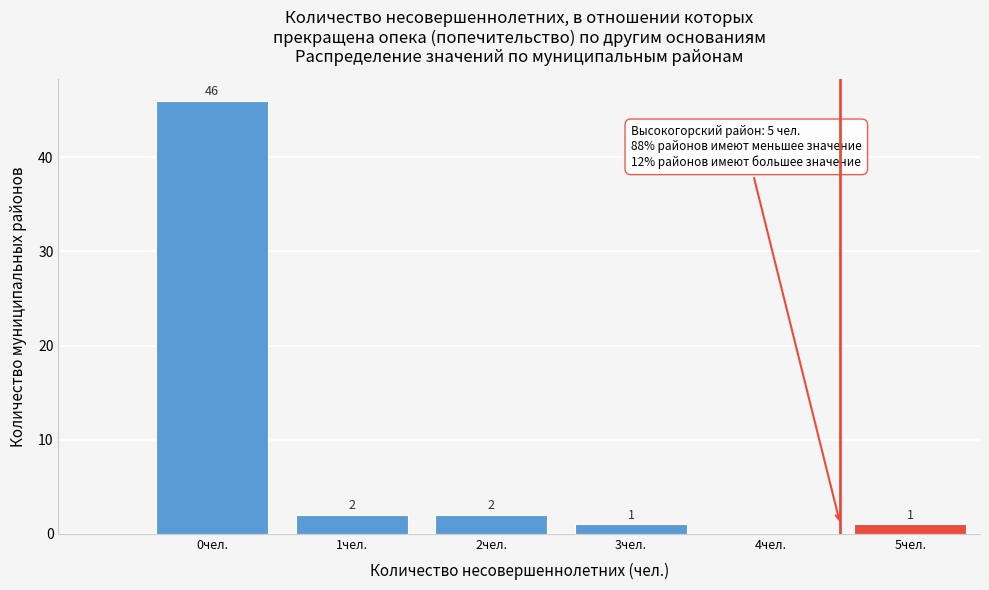

Reading left to right, transcribe all the data shown in this chart.

0чел.=46	1чел.=2	2чел.=2	3чел.=1	4чел.=0	5чел.=1